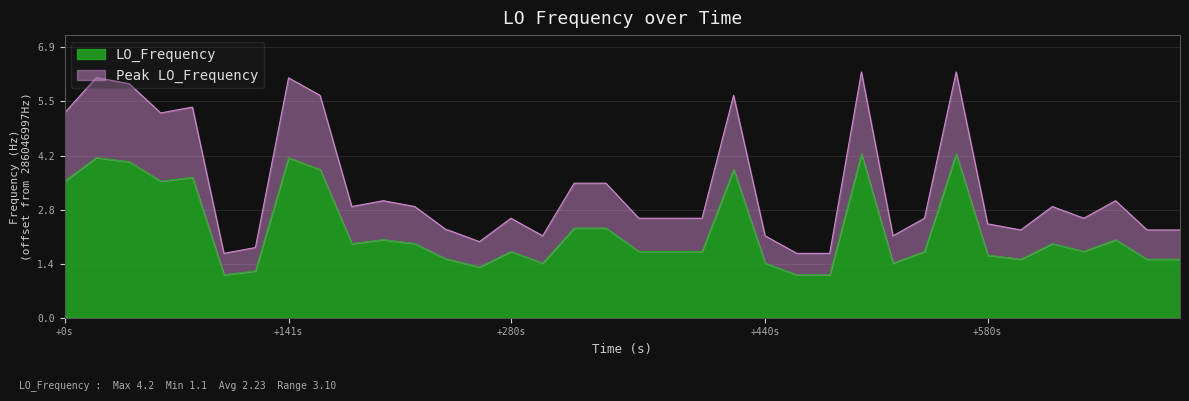

What is the minimum value for LO_Frequency?

1.1